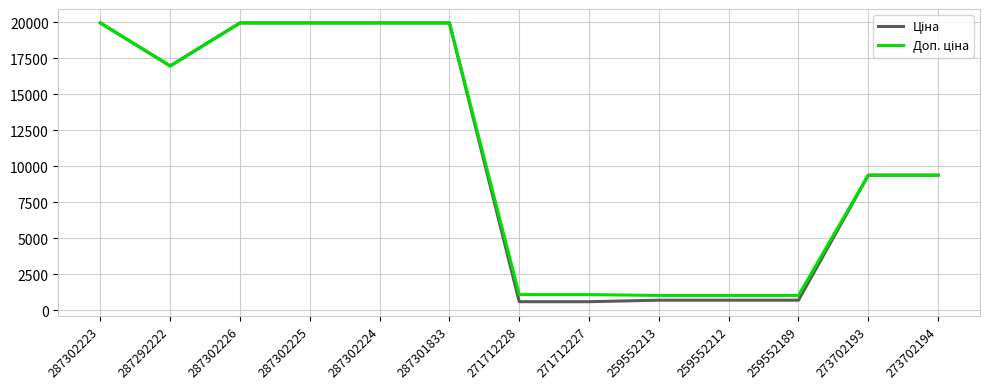

What is the minimum value shown in the chart?

589.9